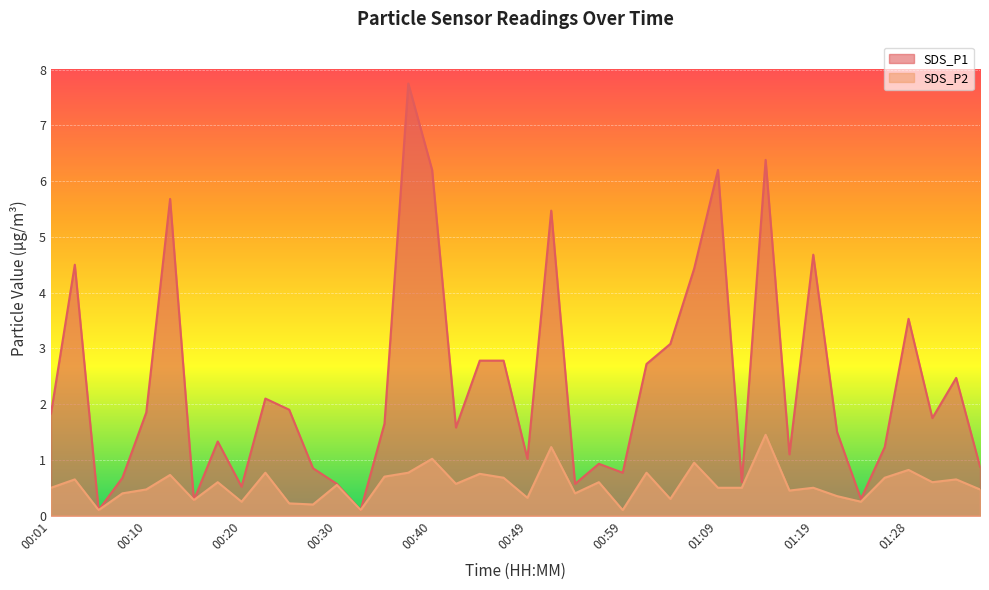

How many categories are shown in the chart?

40